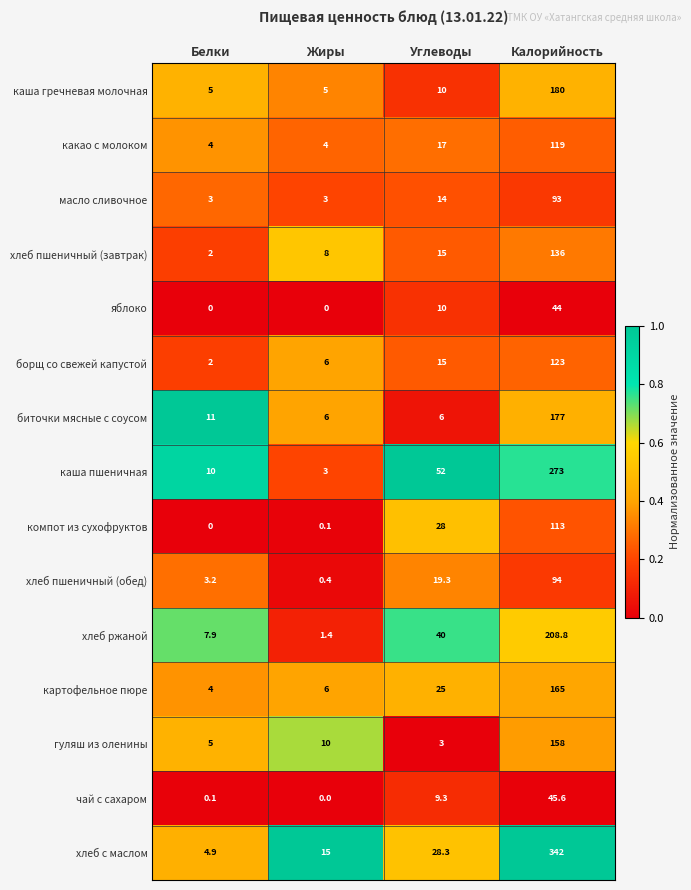

How many series are shown in this chart?

15